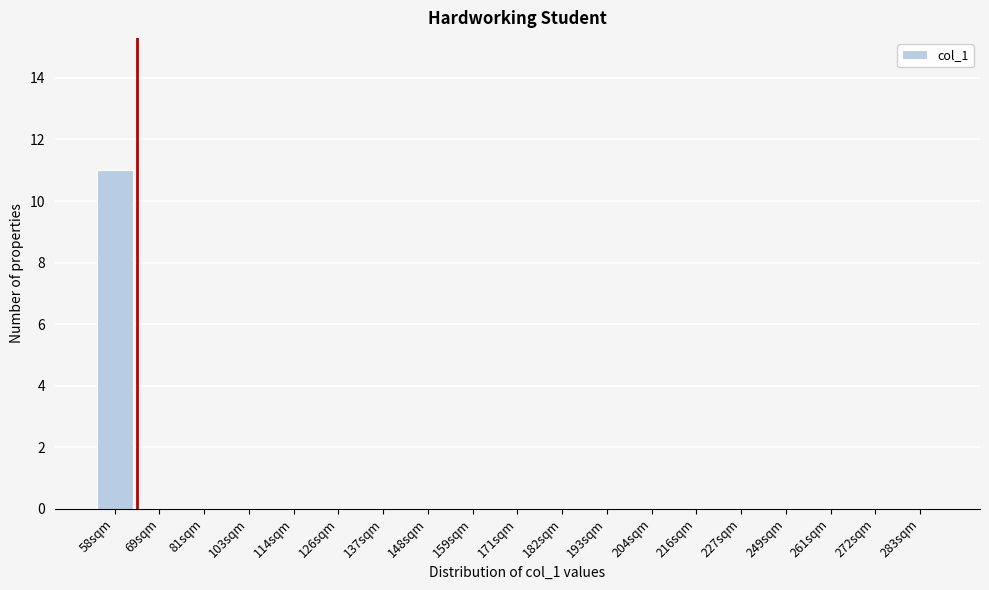

Reading right to left, transcribe all the data shown in this chart.

283sqm=0	272sqm=0	261sqm=0	249sqm=0	227sqm=0	216sqm=0	204sqm=0	193sqm=0	182sqm=0	171sqm=0	159sqm=0	148sqm=0	137sqm=0	126sqm=0	114sqm=0	103sqm=0	81sqm=0	69sqm=0	58sqm=11